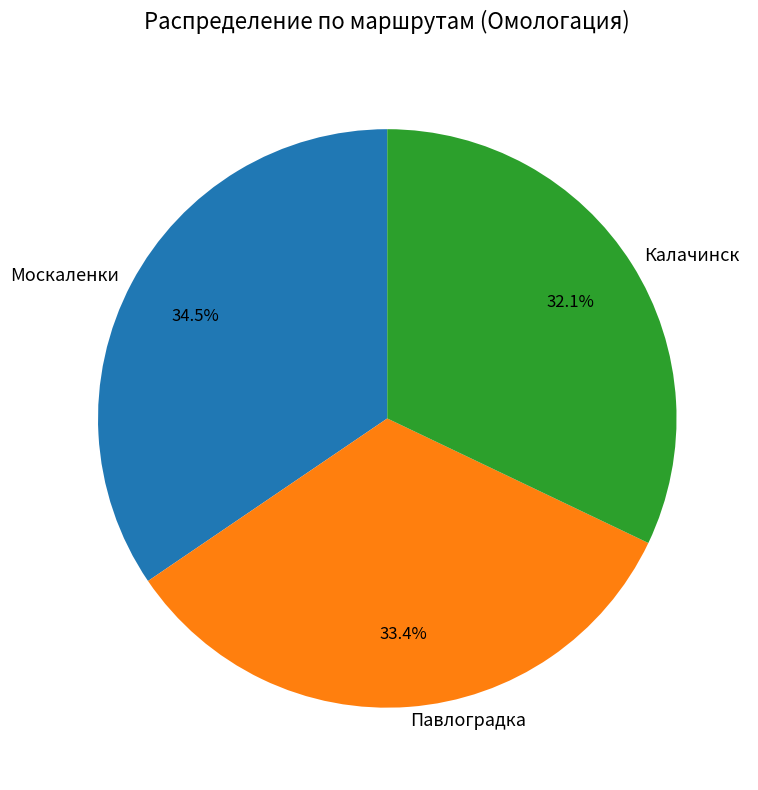

Do Калачинск and Павлоградка together represent more than half of the pie?

Yes